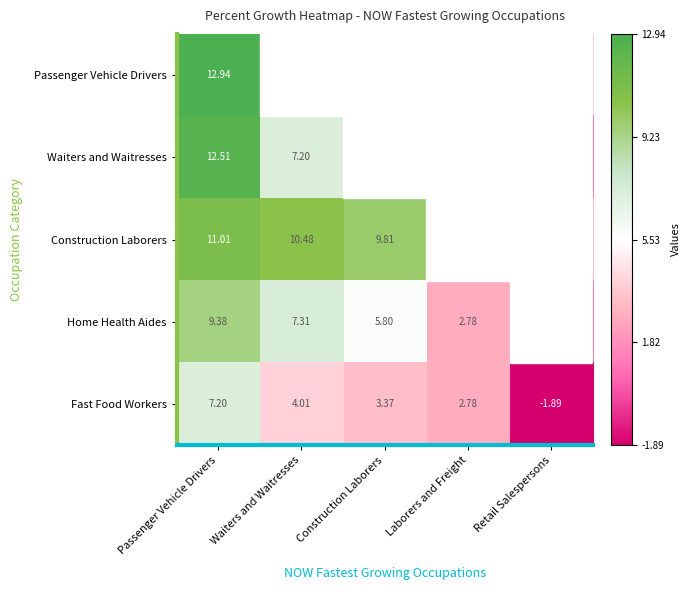

Where is Fast Food Workers nearest to the value 2?

Laborers and Freight